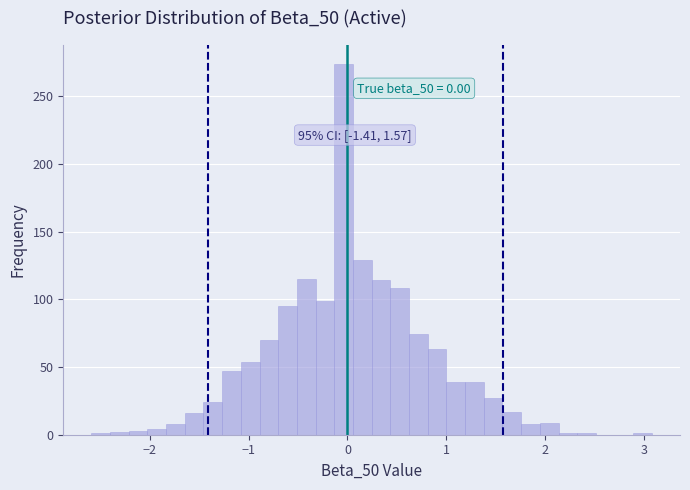

Around what value on the x-axis is the tallest bar? Give the approximate position of its centre, as read against the axis.

0.0